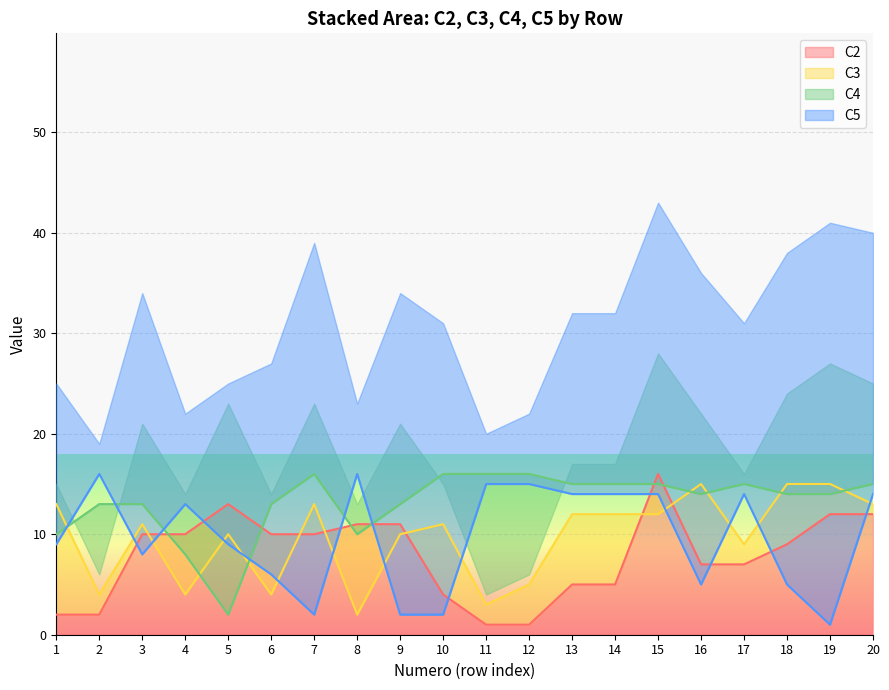

Which series ends up on top after the final intersection of C2 and C3?

C3